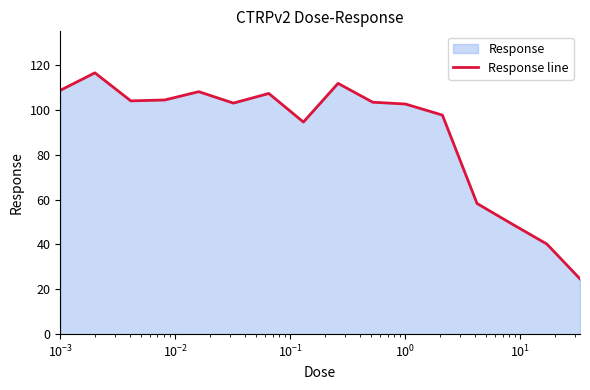

What is the difference between the maximum and minimum values?

91.9